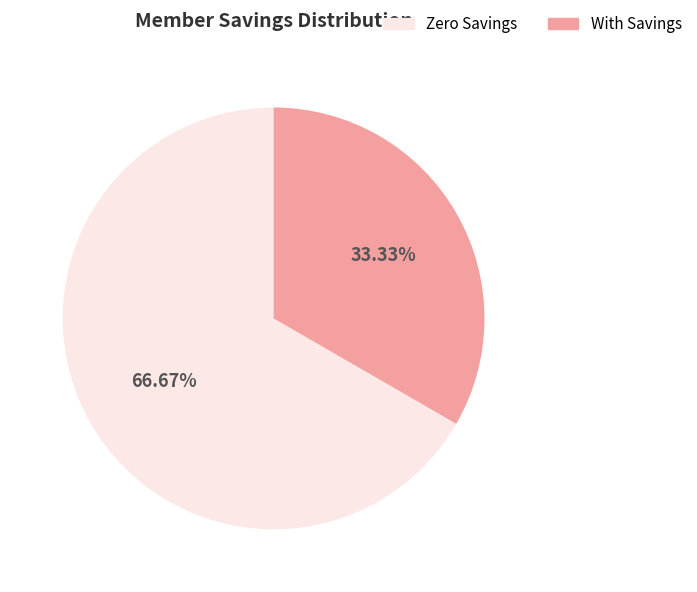

Combined, do With Savings and Zero Savings account for over 50%?

Yes